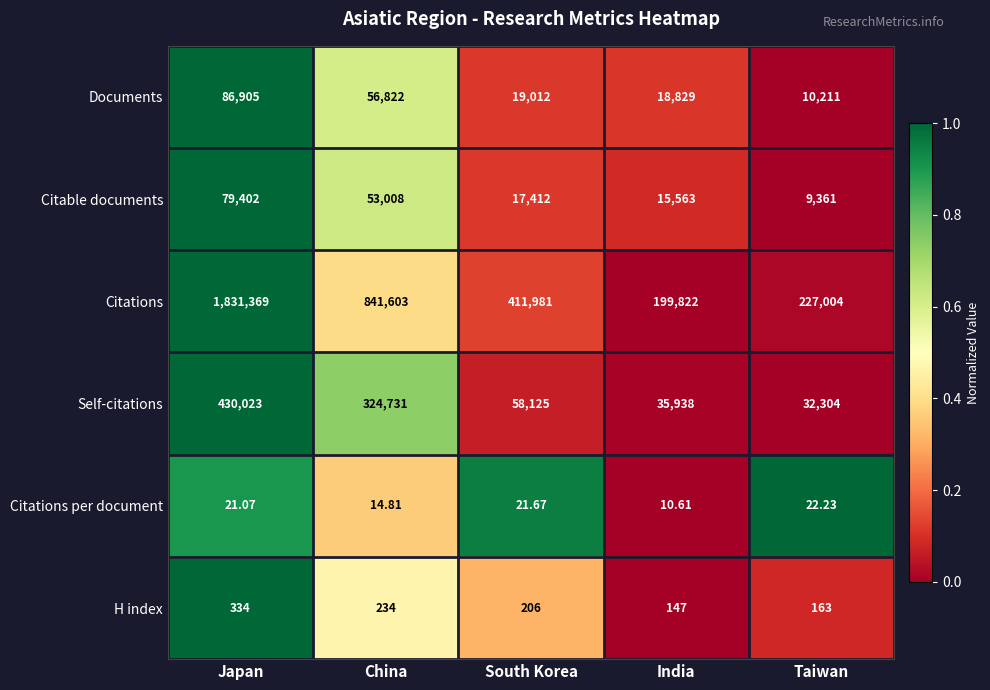

What is the spread (max minus min) of values at South Korea?

411959.3